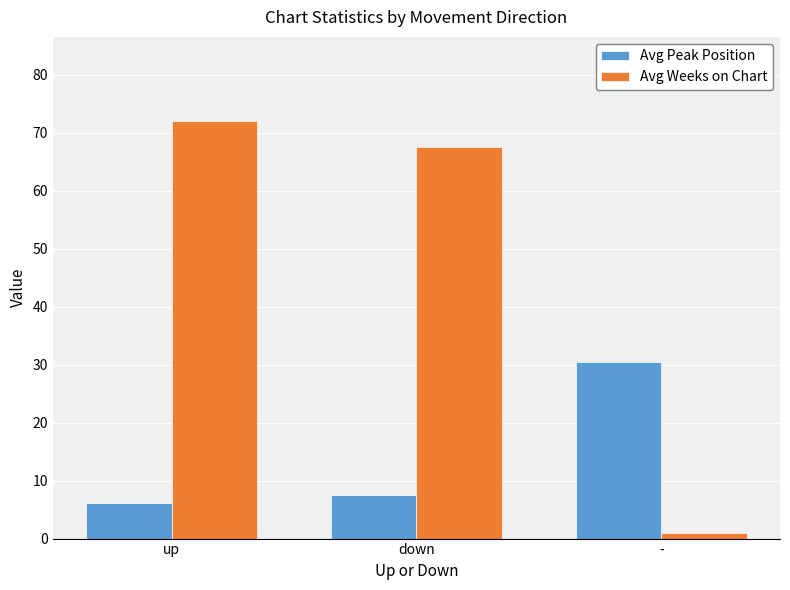

At which label does Avg Weeks on Chart first exceed 67?

up